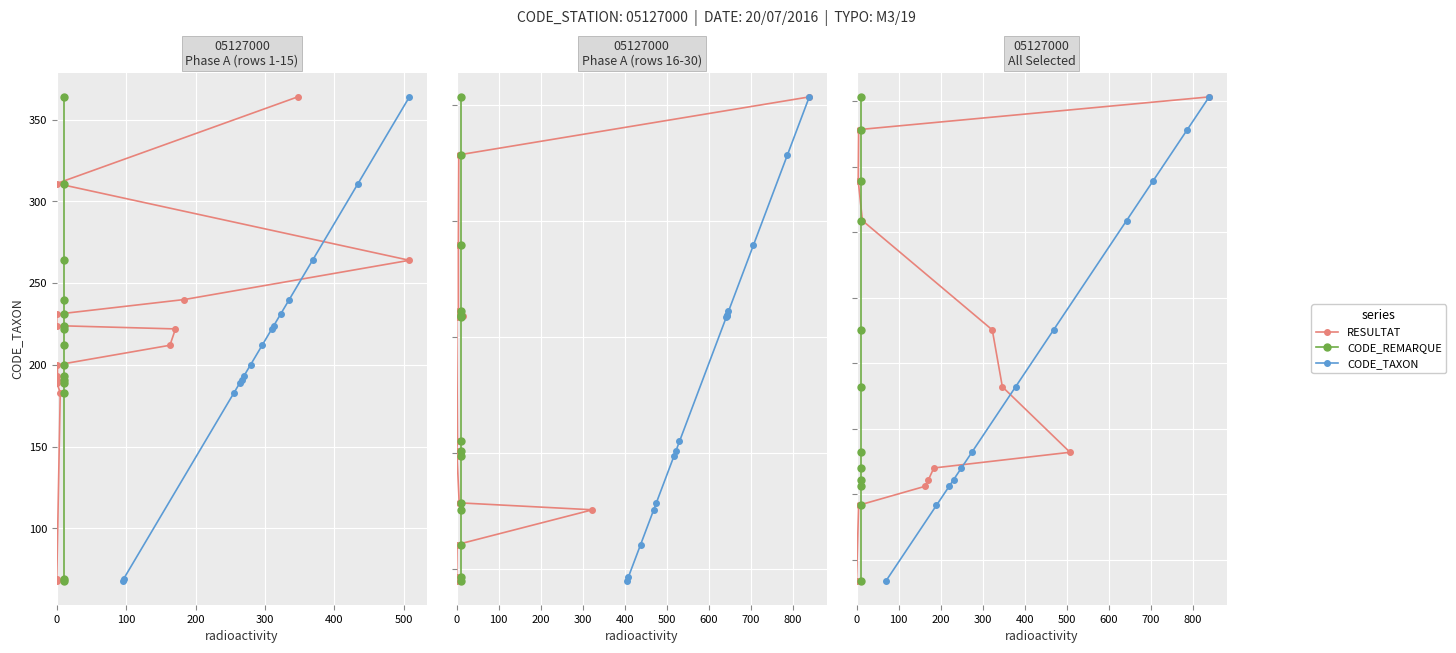

True or false: CODE_TAXON and CODE_REMARQUE intersect in this chart.

False